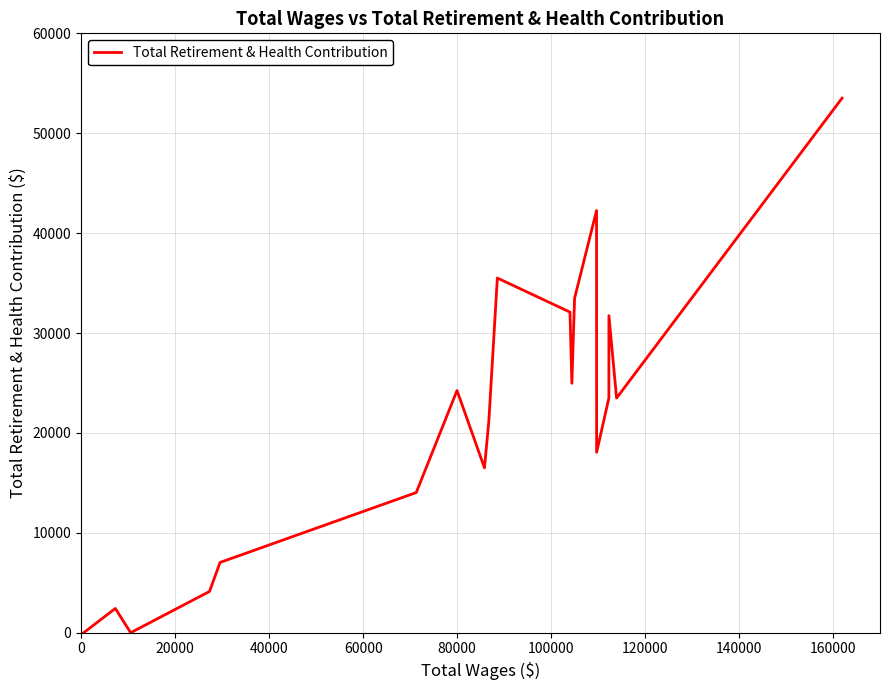

What is the difference between the maximum and minimum values?

53514